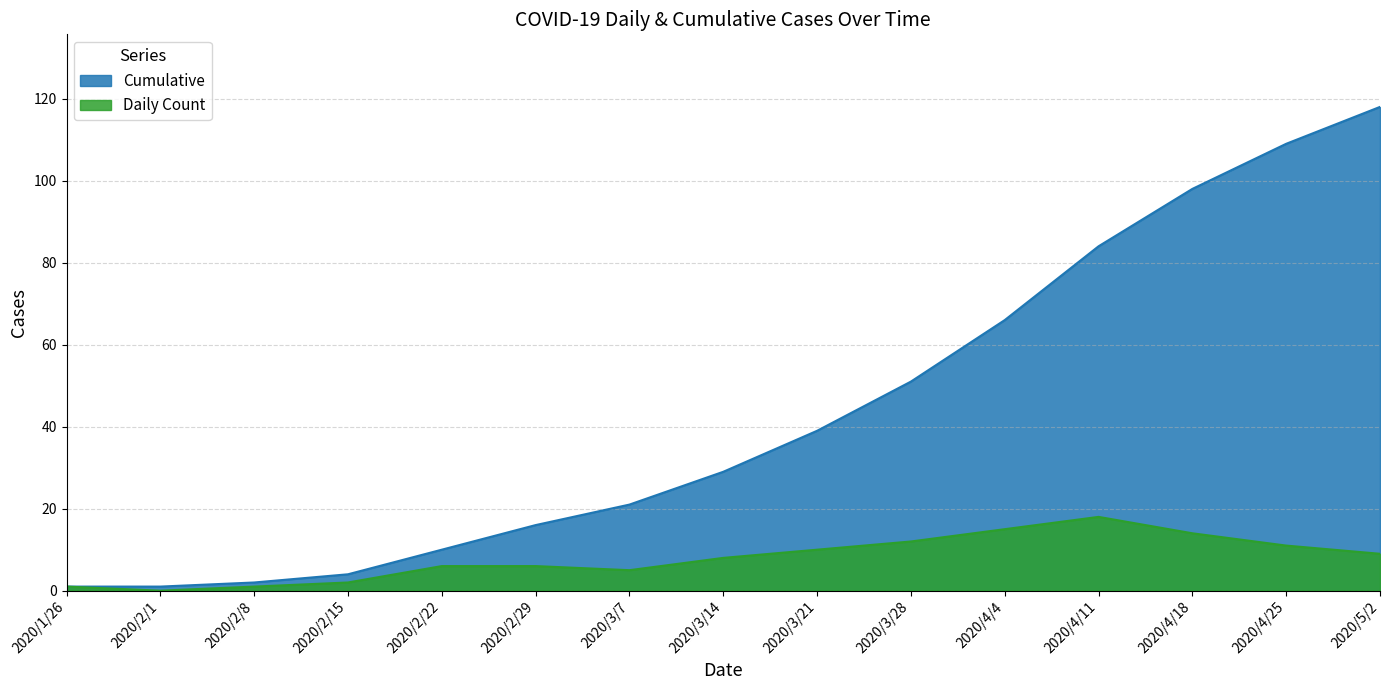

How many lines are shown in the chart?

2